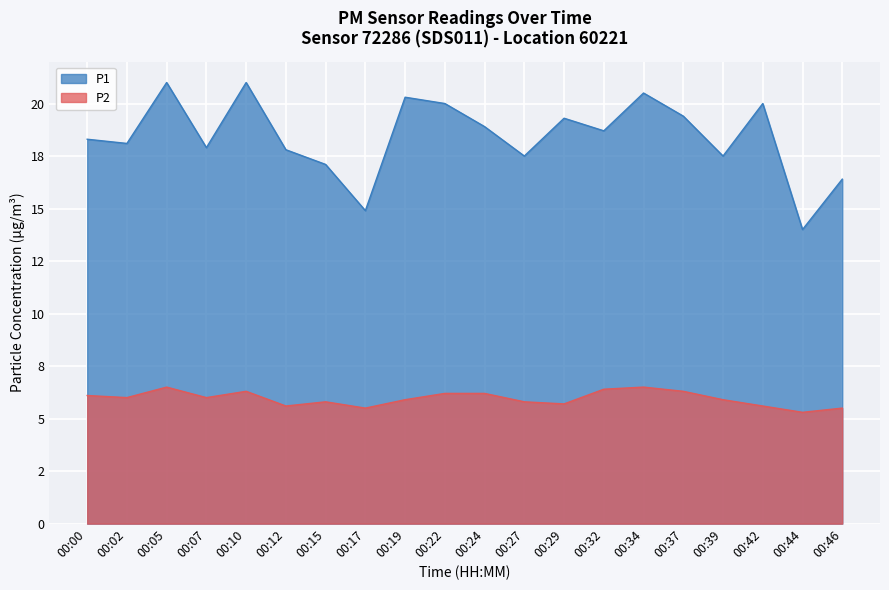

What is the value of the P1 point at the 1st from the left?

18.3